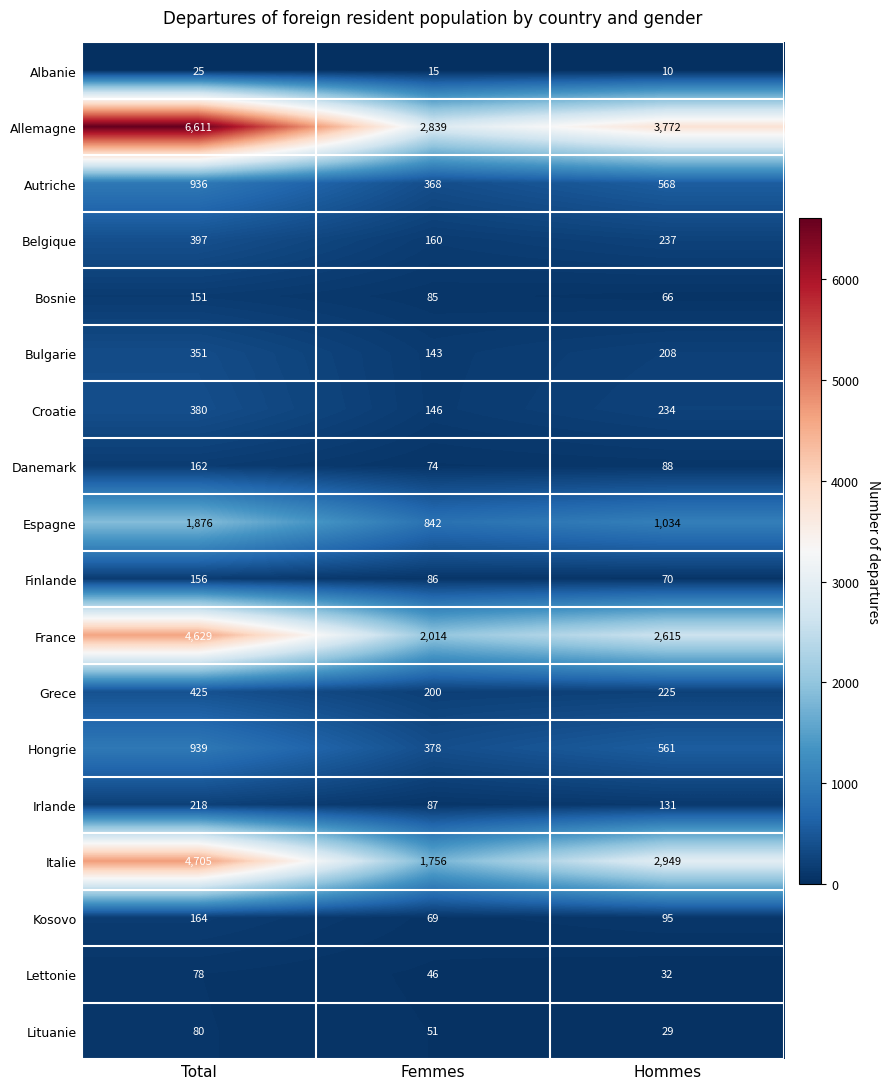

Which series has the largest total across all categories?

Allemagne